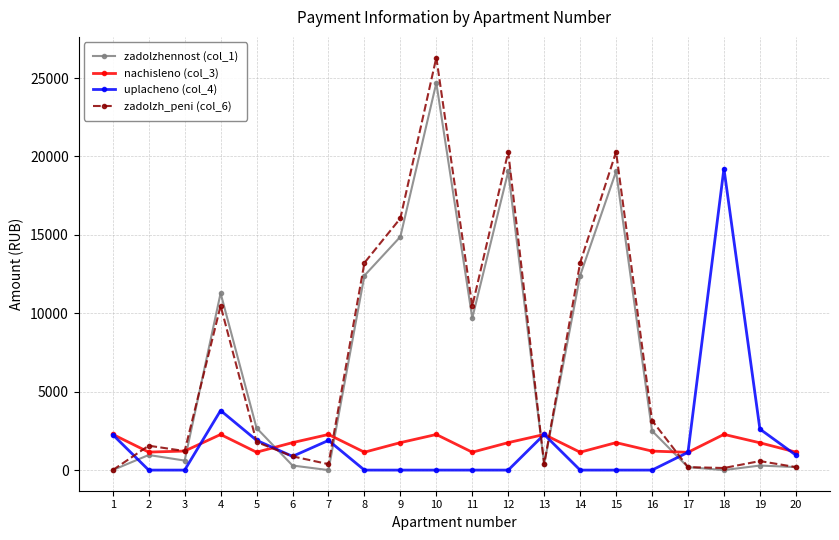

Does the chart have visible grid lines?

Yes